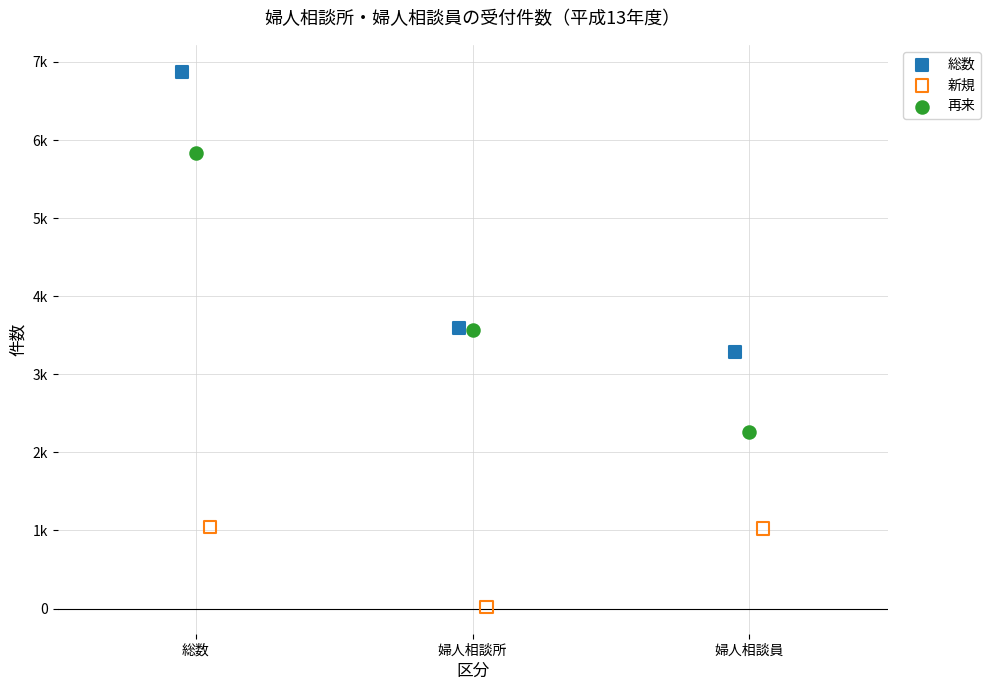

Which series contains the lowest Y value?

新規